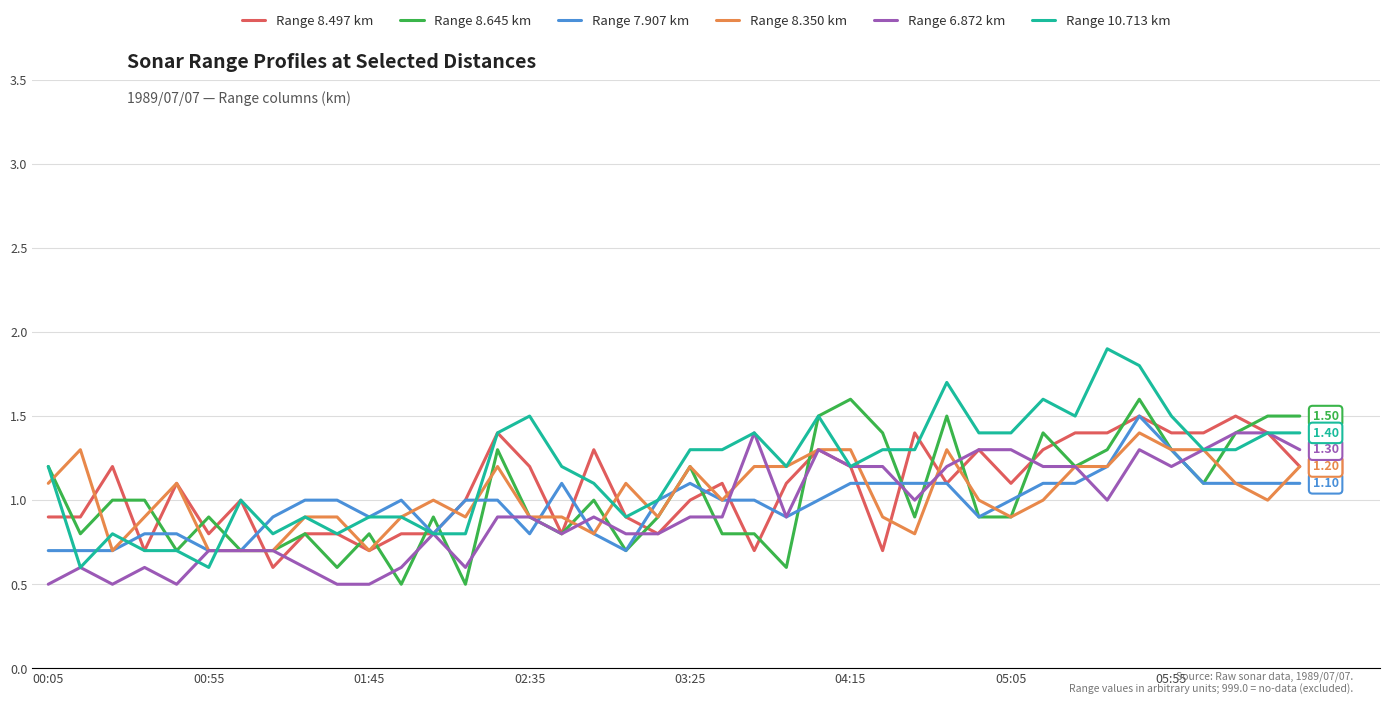

Which series has the largest range (max minus min)?

Range 10.713 km